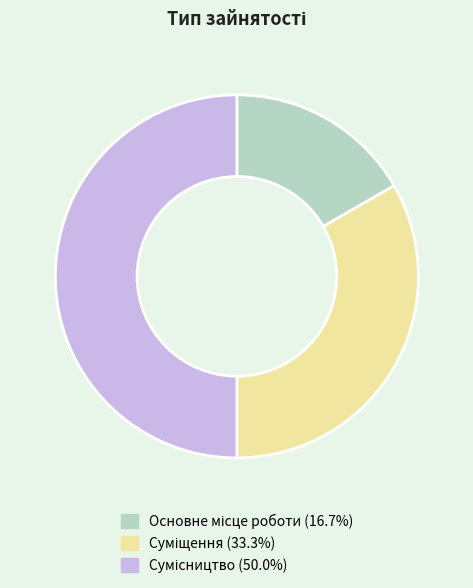

Combined, what portion of the pie is Сумісництво and Суміщення?

83.3%